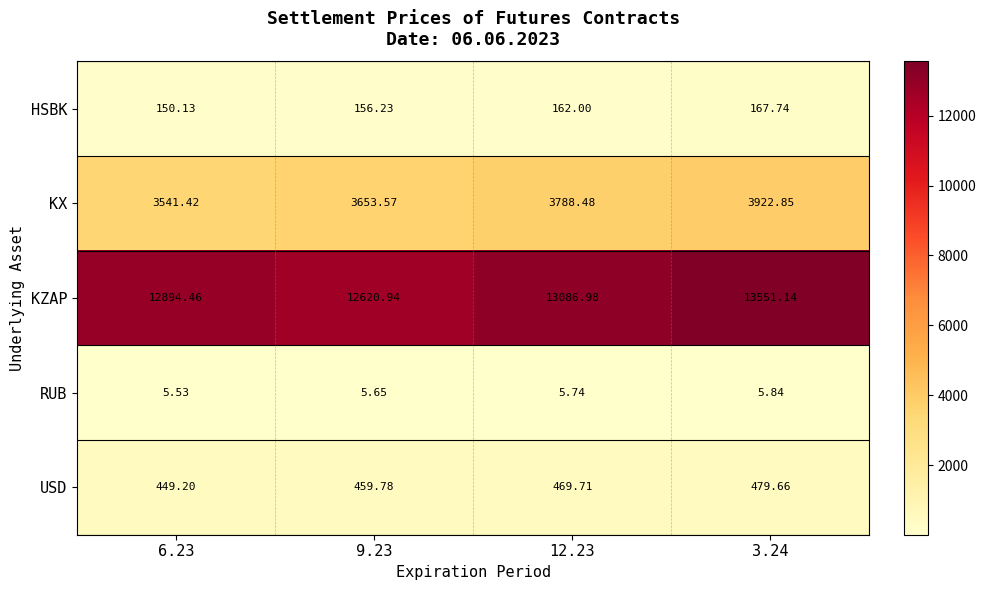

Which series has the widest spread of values?

KZAP